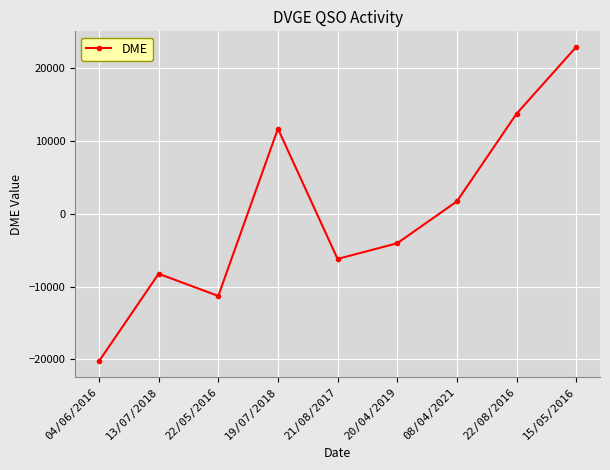

How many interior local peaks (higher than both neighbors) does the data have?

2